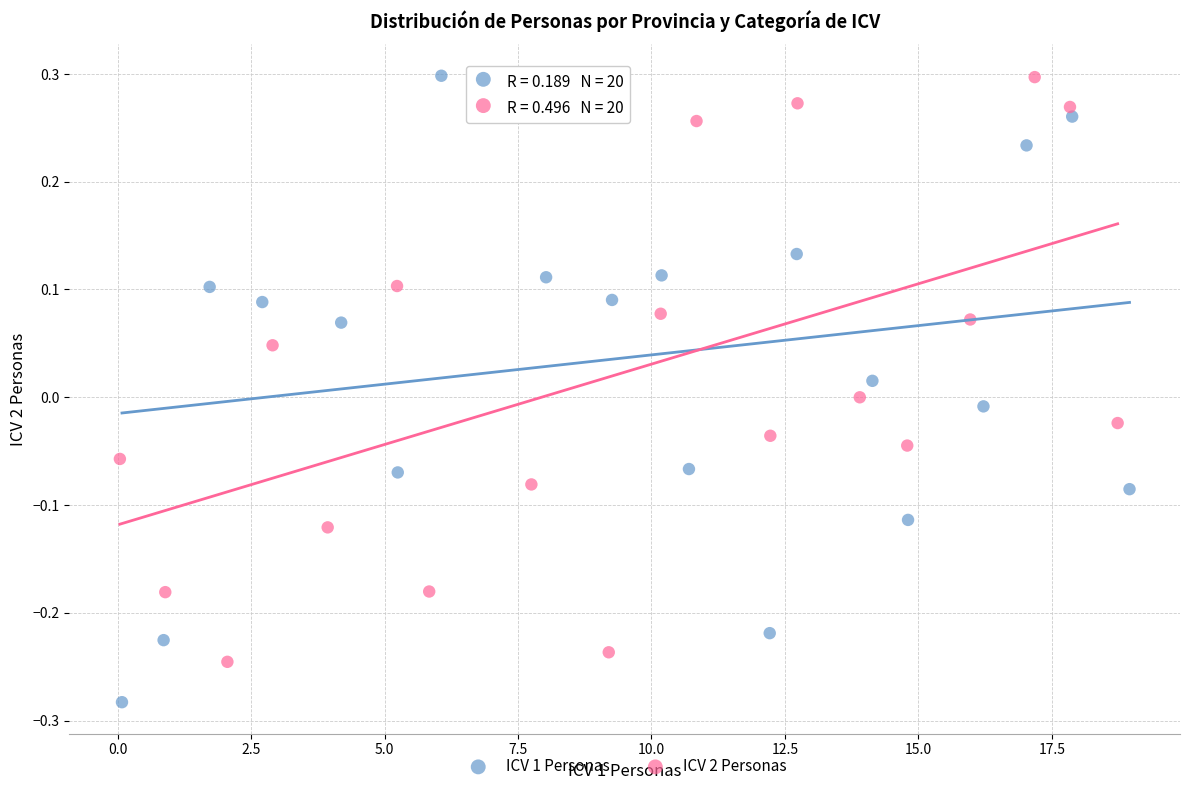

Which series contains the lowest Y value?

ICV 1 Personas